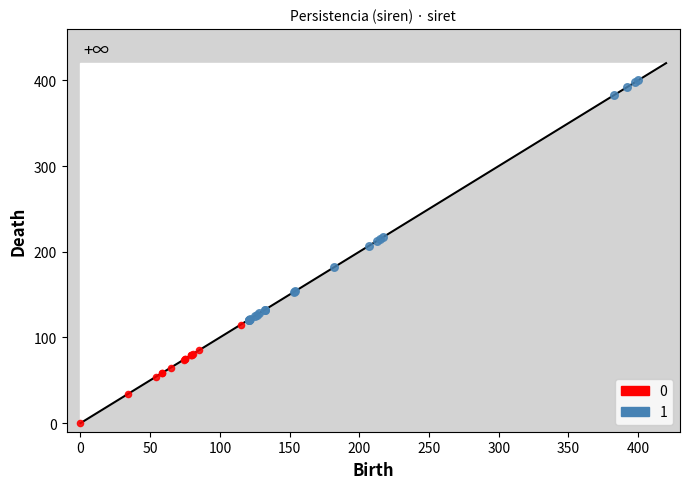

What are all the series names shown in the legend?

0, 1